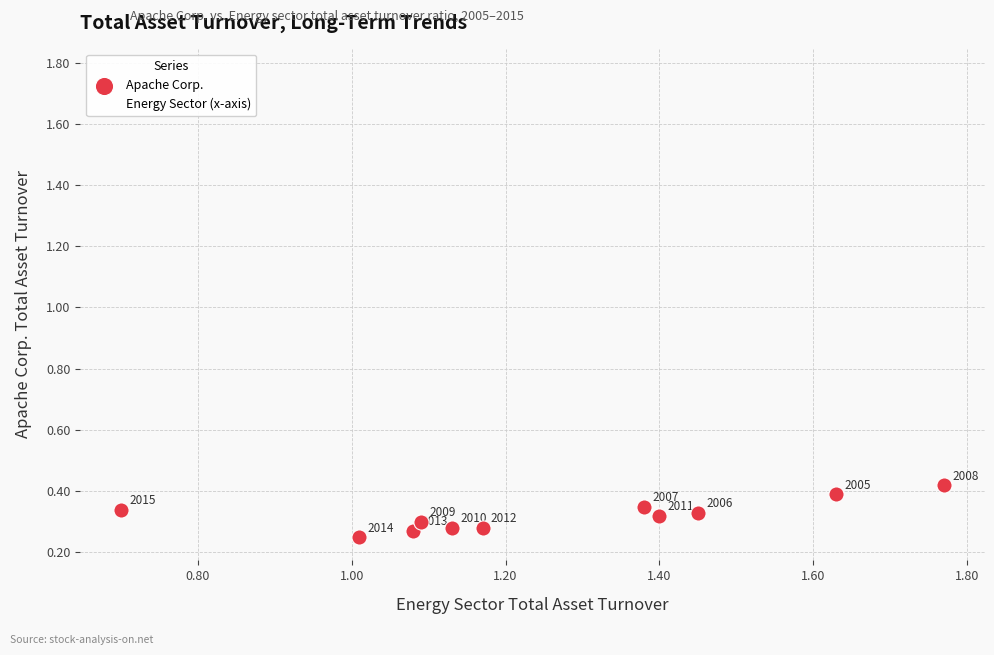

In the Energy Sector (x-axis) series, what Y value is closest to 1?

1.0